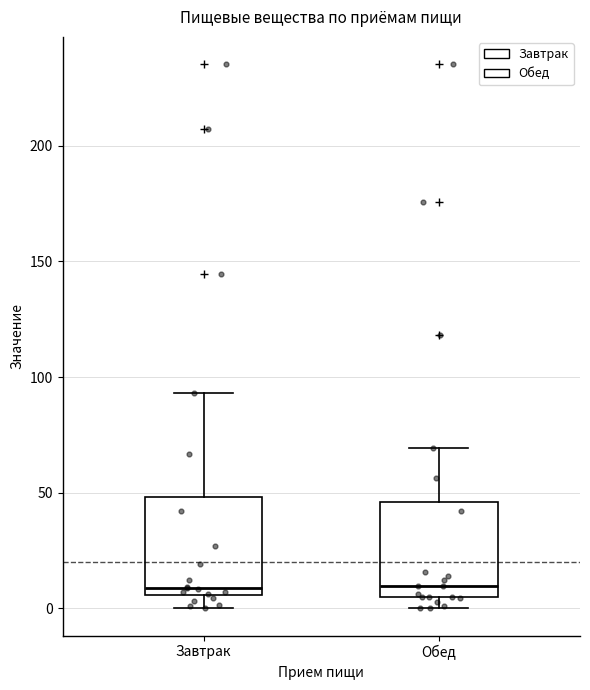

Reading left to right, read every box against the y-axis: the position of its median line, the range the box covers, and the ends of its whiskers. The values are not printed on the chart, so give them approximately, as read against the axis.

Завтрак: median 10, box 5 to 50, whiskers 0 to 95
Обед: median 10, box 5 to 45, whiskers 0 to 70